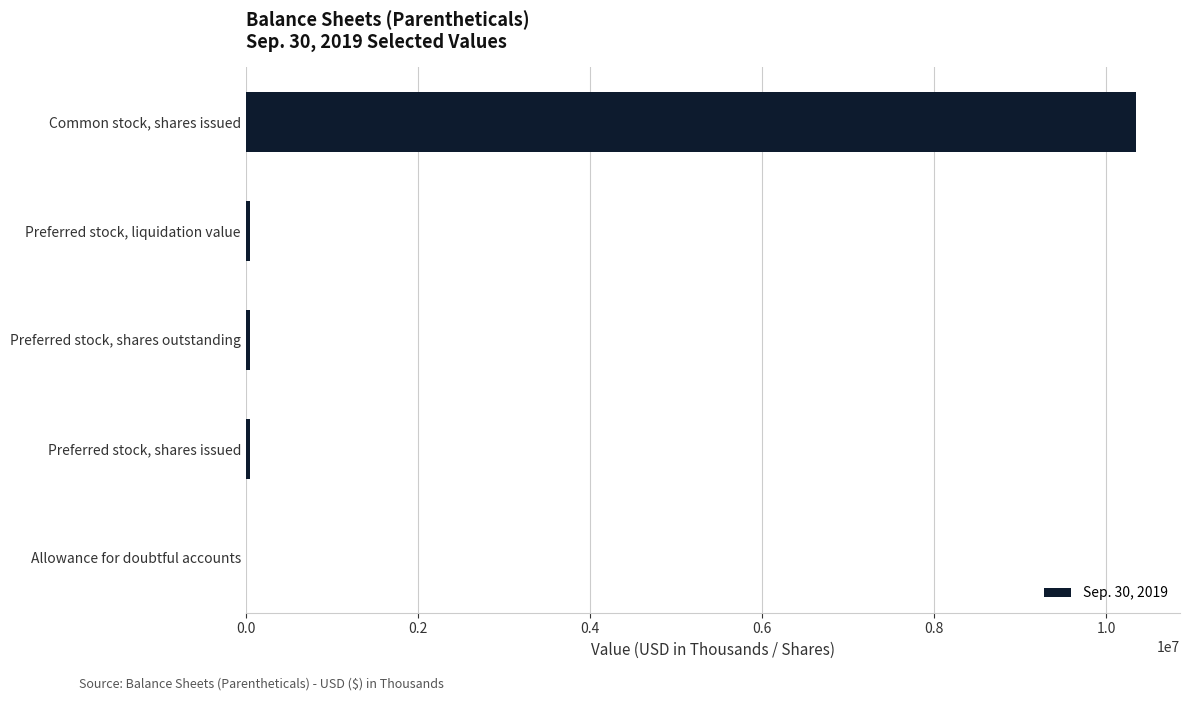

What is the sum of all values?

10479640